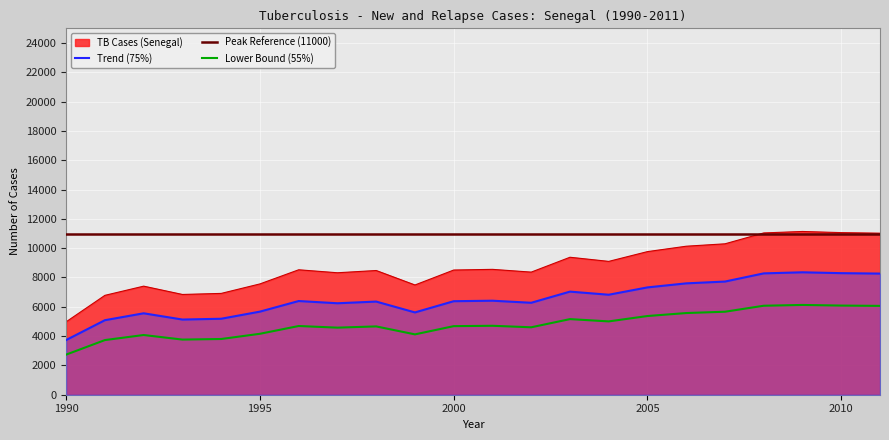

What is the difference between the values at 1994 and 1992?

495